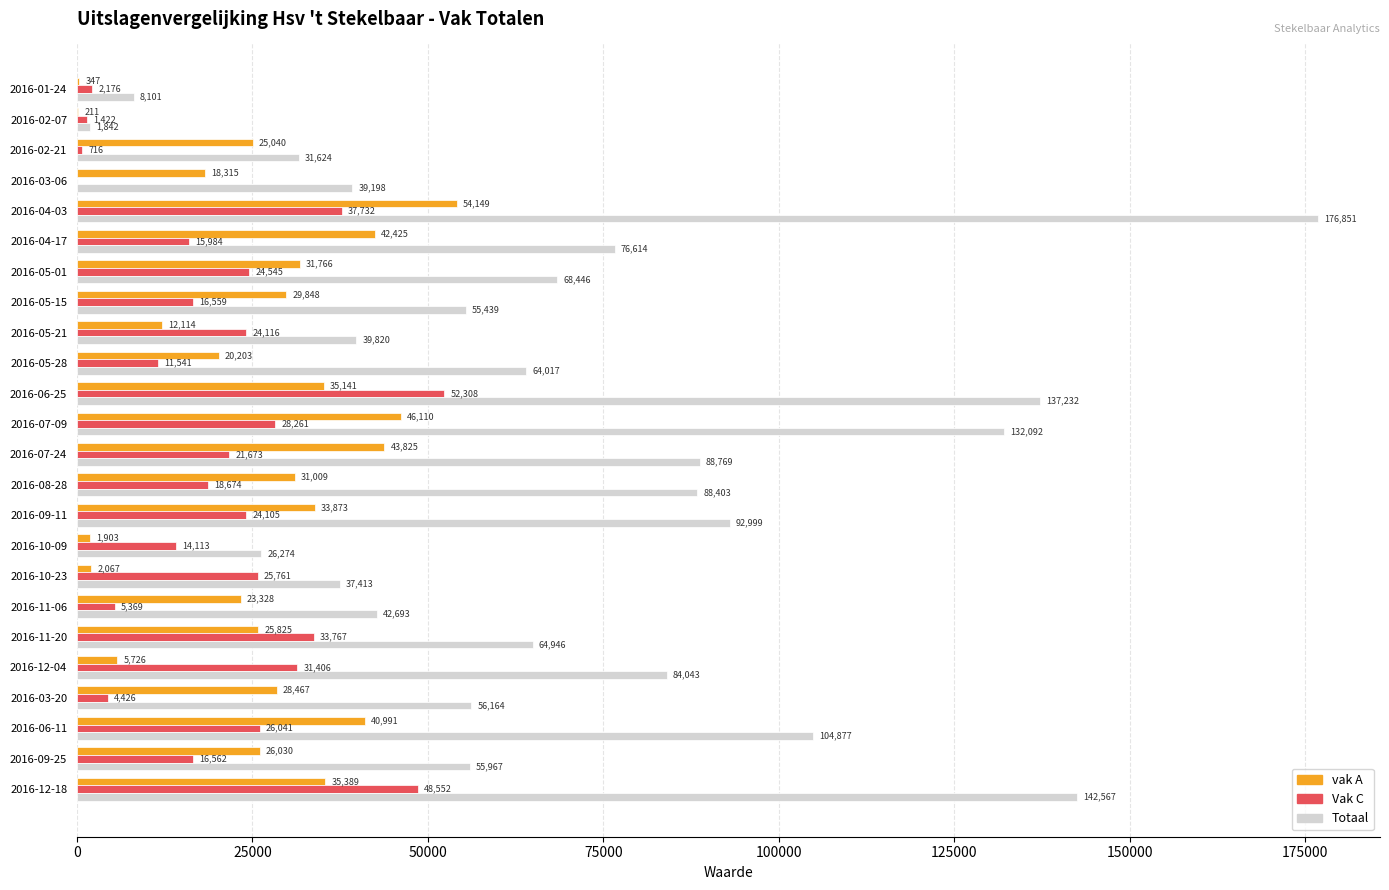

How many data points does each series have?

24